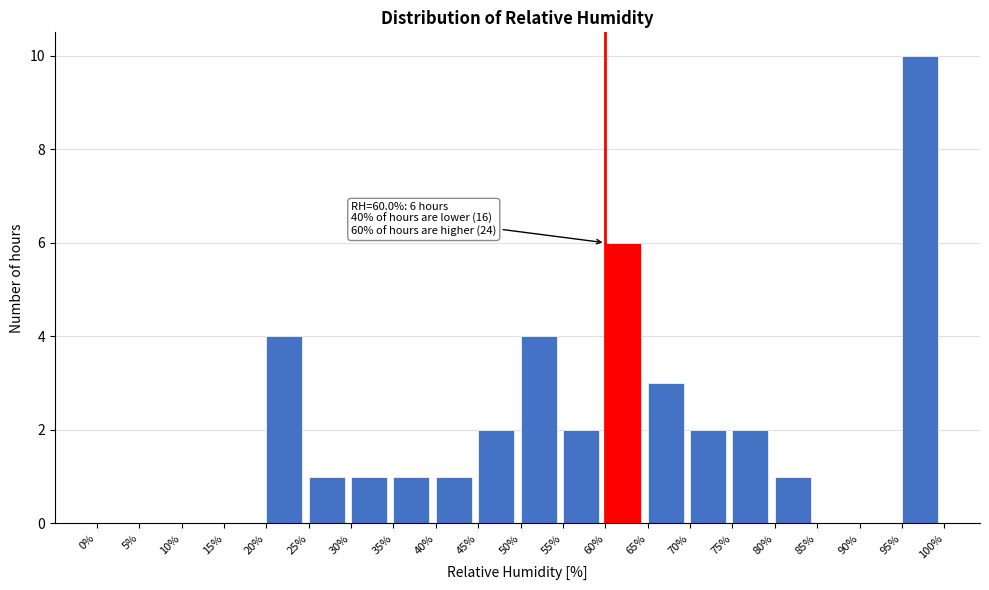

Over which range of the x-axis is the bar tallest?

95% to 100%